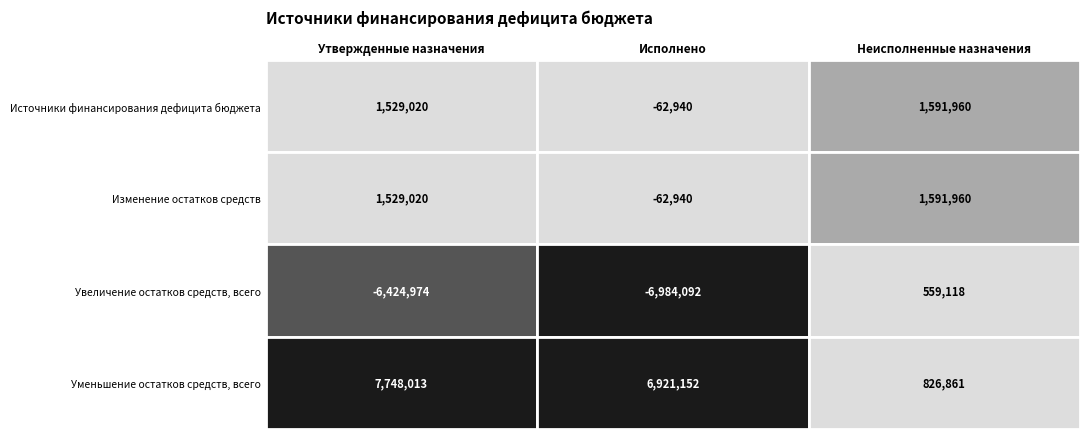

What is the difference between the Изменение остатков средств values at Исполнено and Утвержденные назначения?

1591960.1